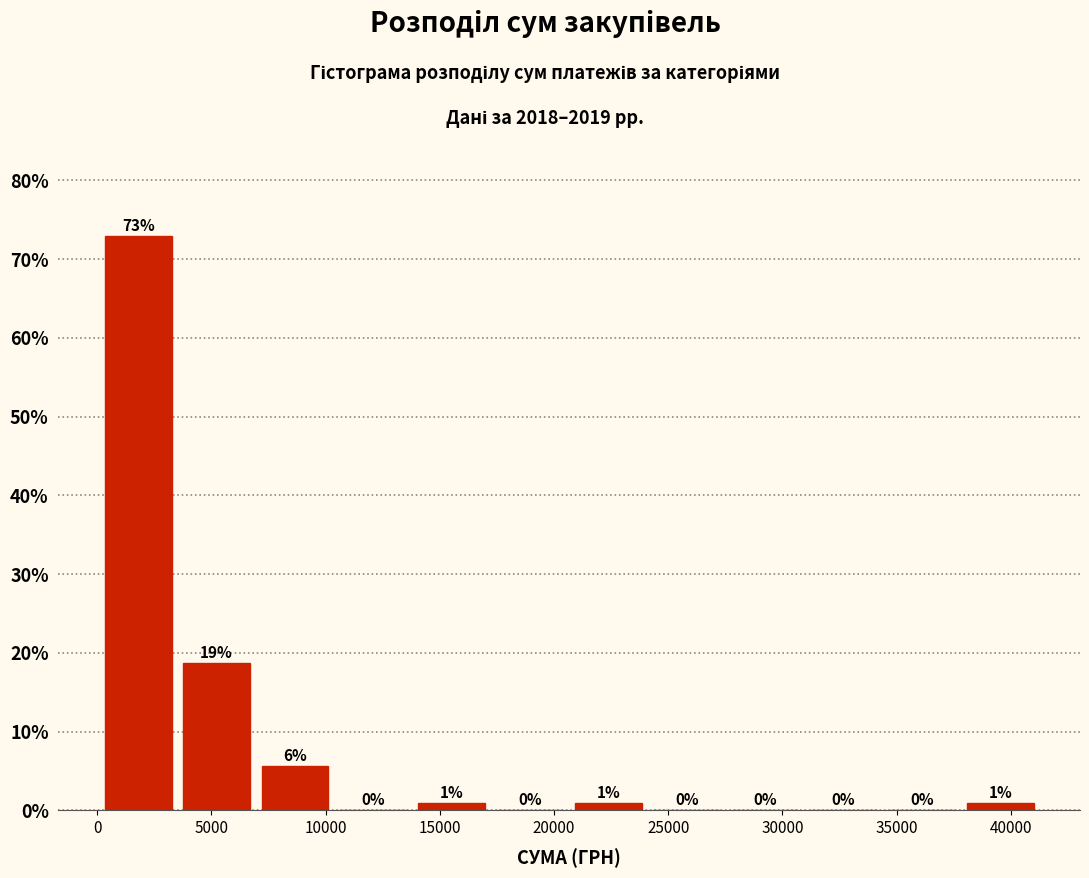

Which range on the x-axis has the tallest bar?

0 to 3500